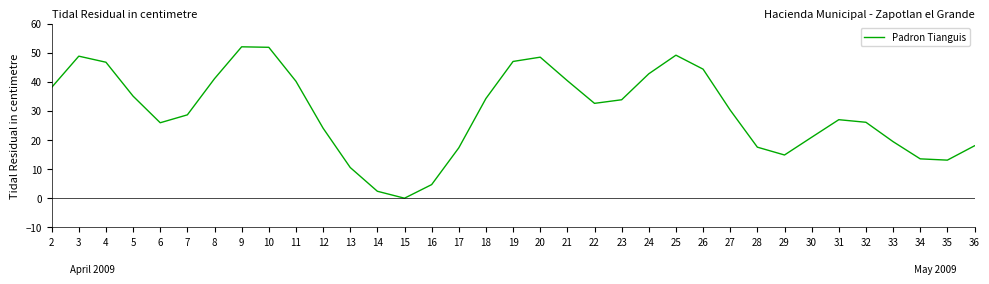

At which category does the chart reach its minimum across all series?

15